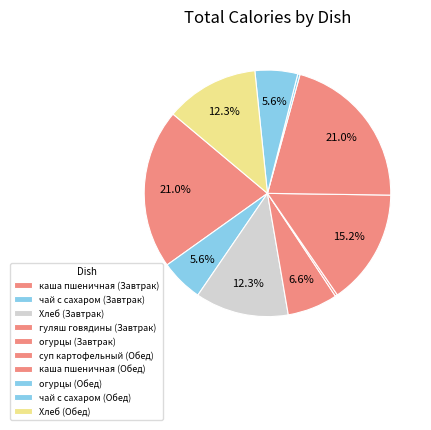

How many slices are in this pie chart?

10